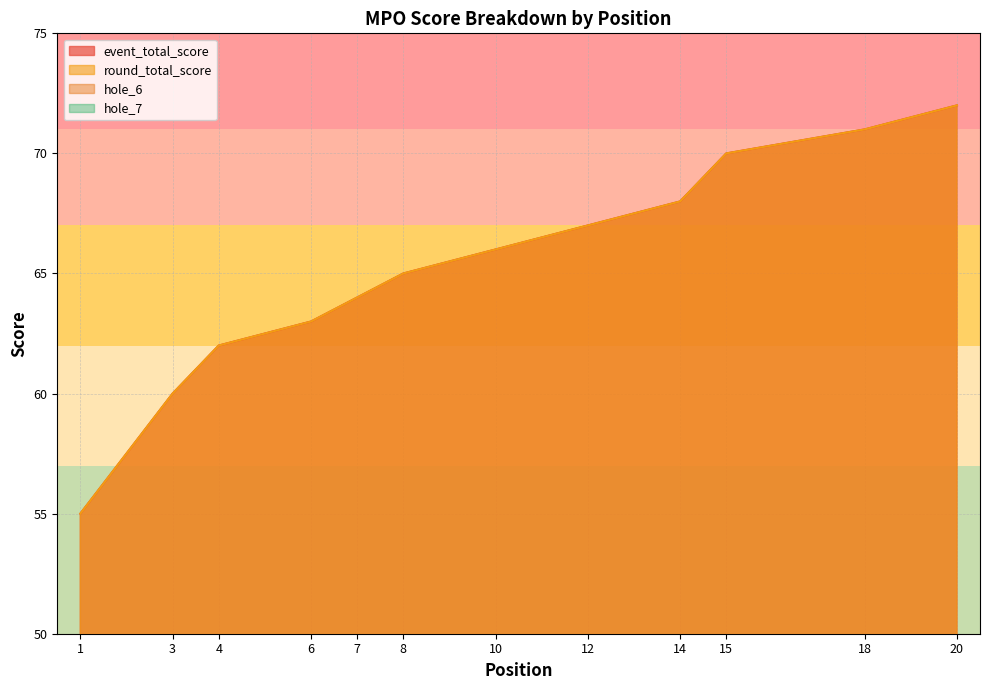

What is the value of the event_total_score point at the 15th from the left?

70